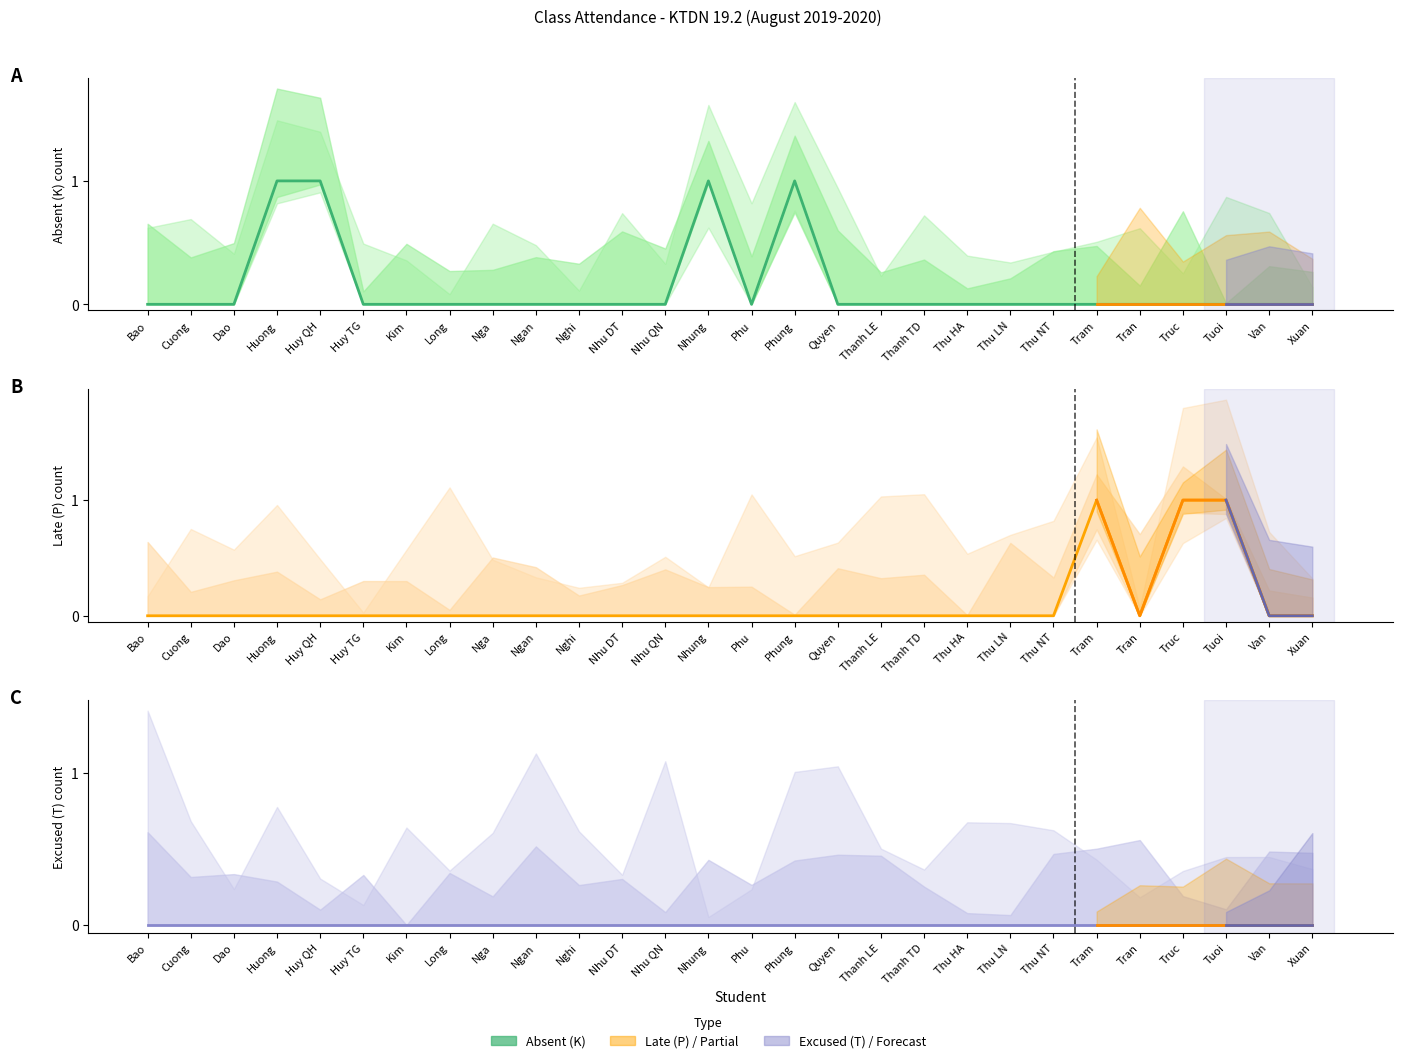

How many positive values does the Late (P) series have?

3